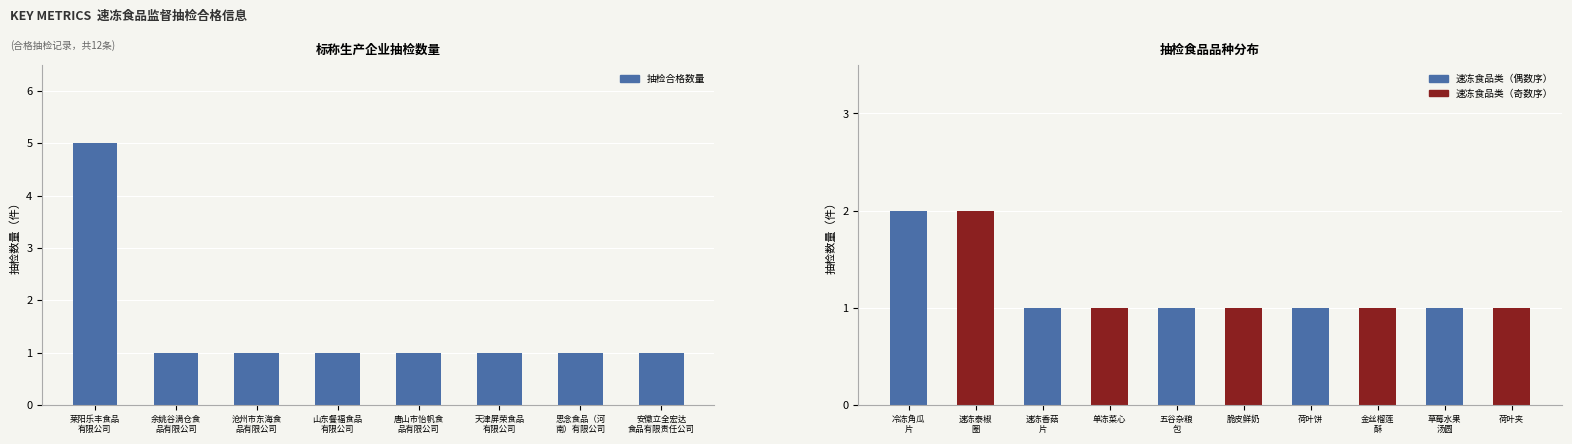

What is the greatest value displayed?

5